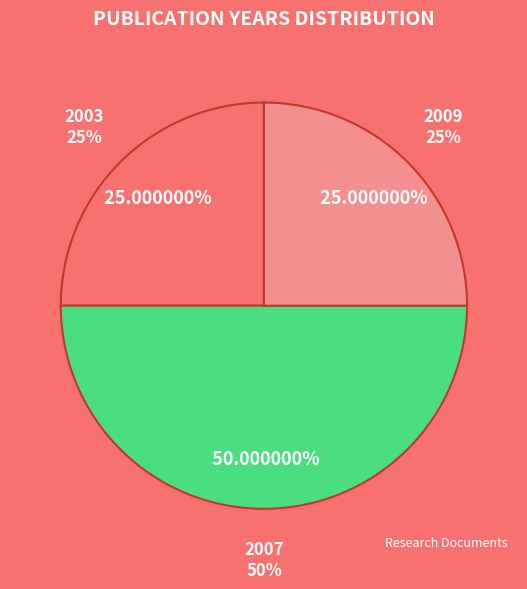

Is OPUS4-15814 the majority of the pie?

No